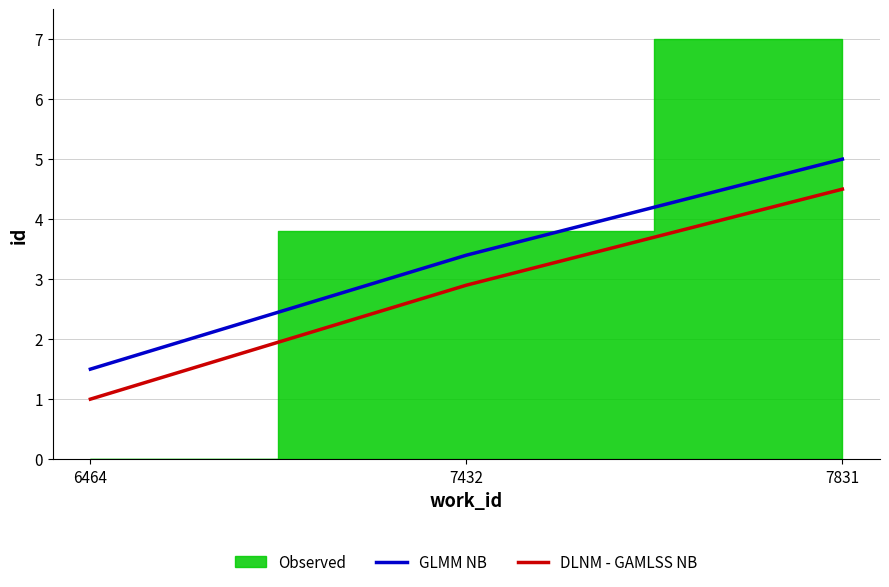

List the labels in order of GLMM NB value, largest first.

7831, 7432, 6464